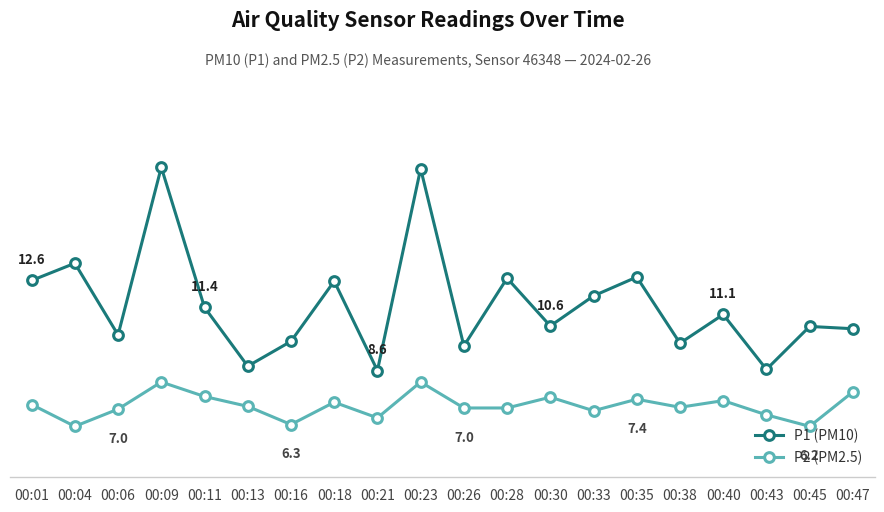

In P2 (PM2.5), how many points are higher than both neighbors (excluding endpoints)?

6